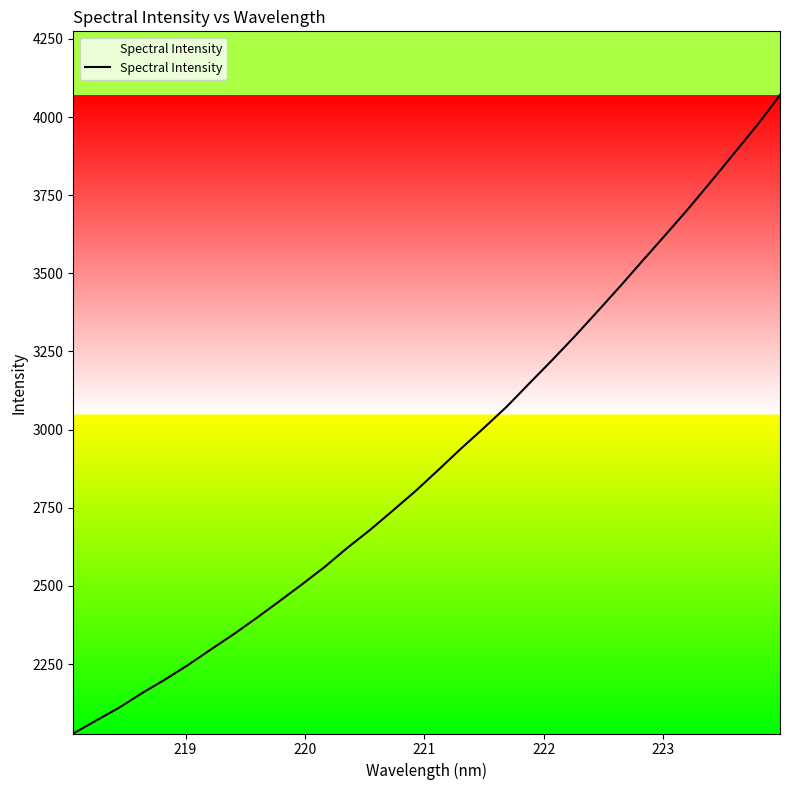

What is the difference between the second highest and minimum values?

1946.3